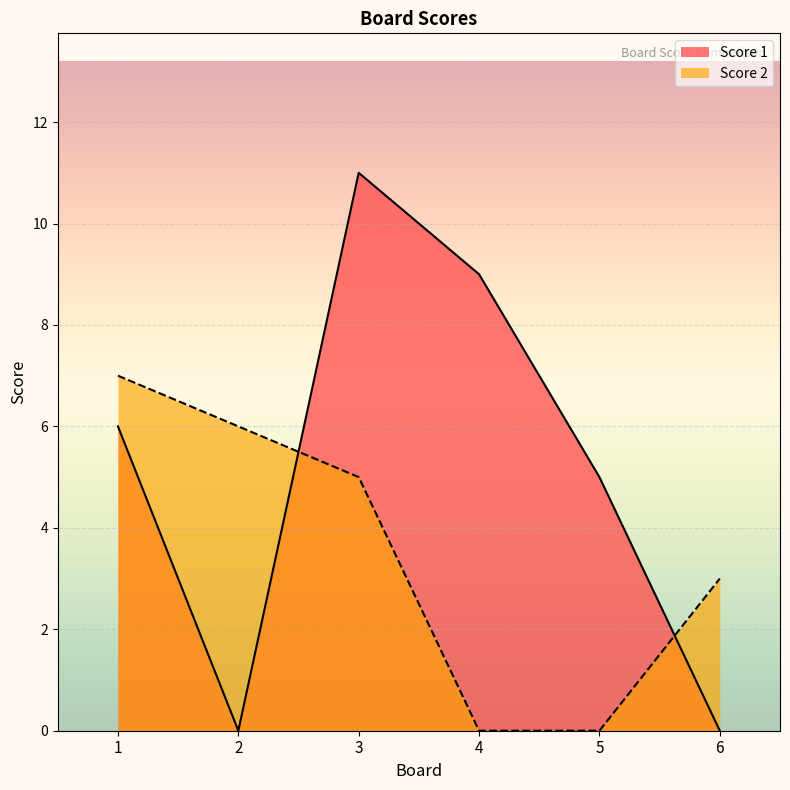

Between 4 and 5, which series saw the biggest shift?

Score 1